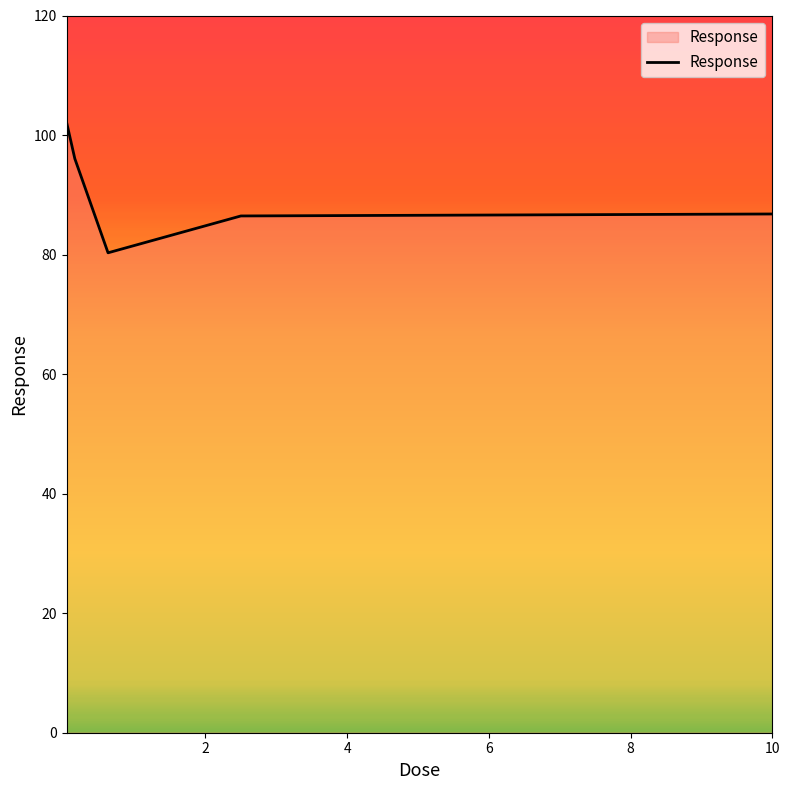

What is the difference between the maximum and minimum values?

21.9